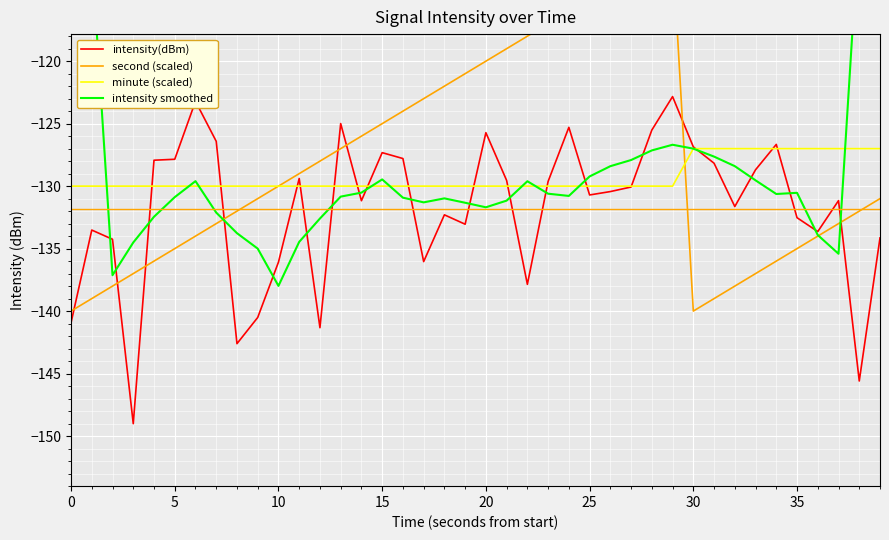

The value of intensity(dBm) at 20 is -53.1. True or false?

False